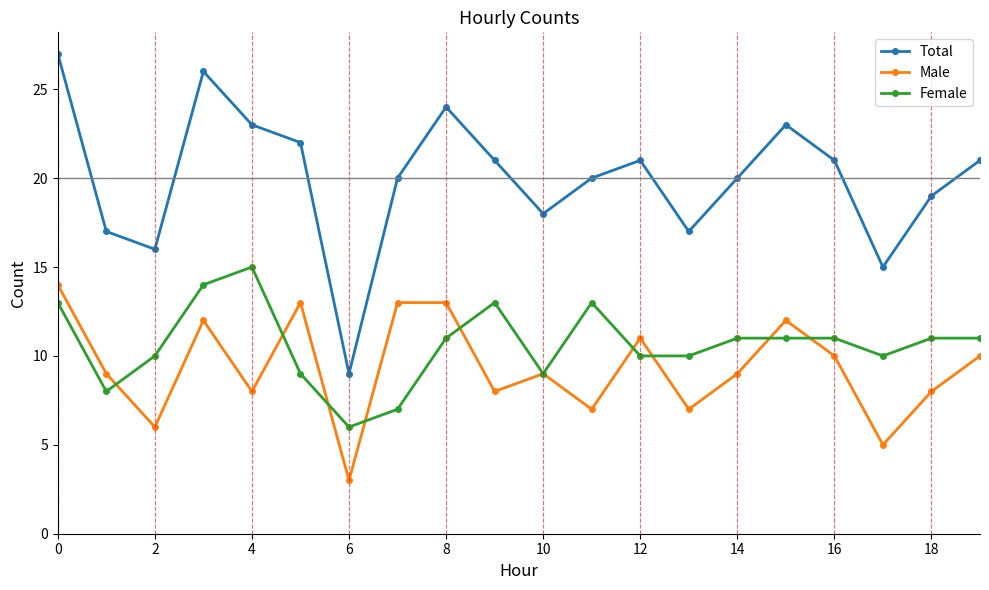

What is the minimum value shown in the chart?

3